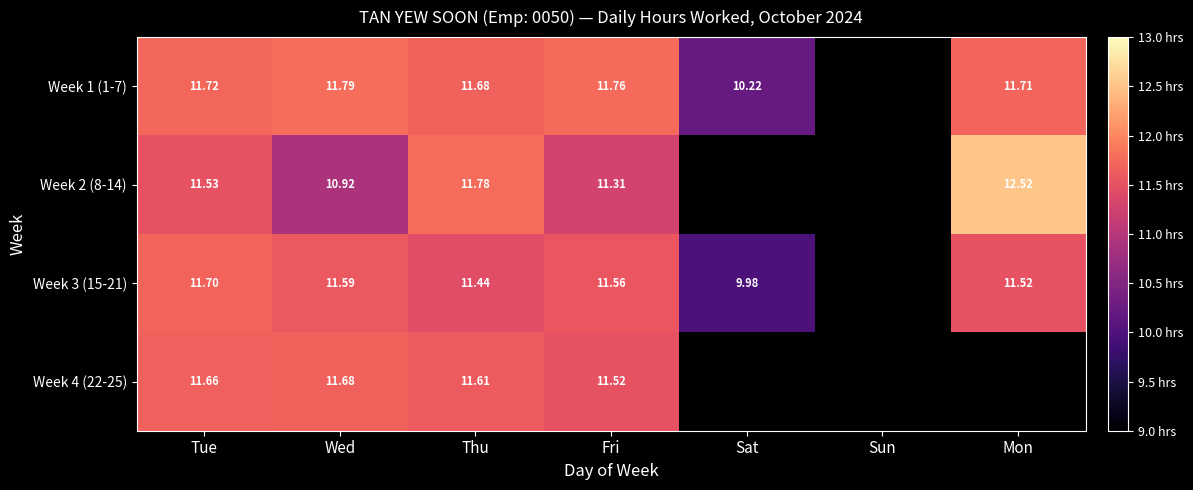

What is the spread (max minus min) of values at Fri?

0.4